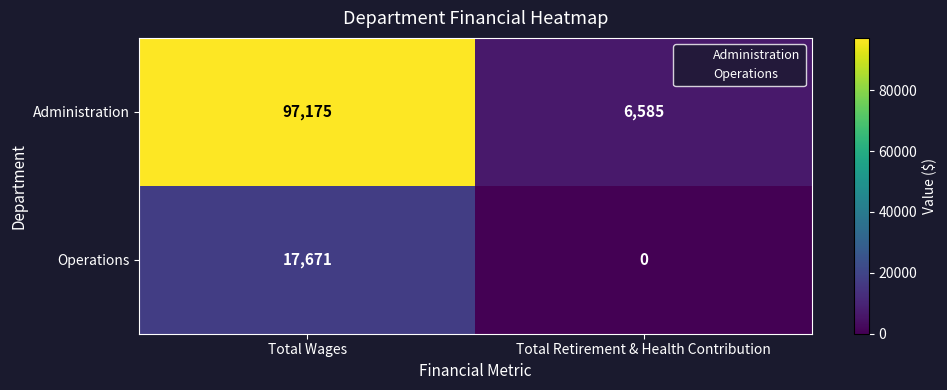

What is the sum of the Operations values at Total Retirement & Health Contribution and Total Wages?

17671